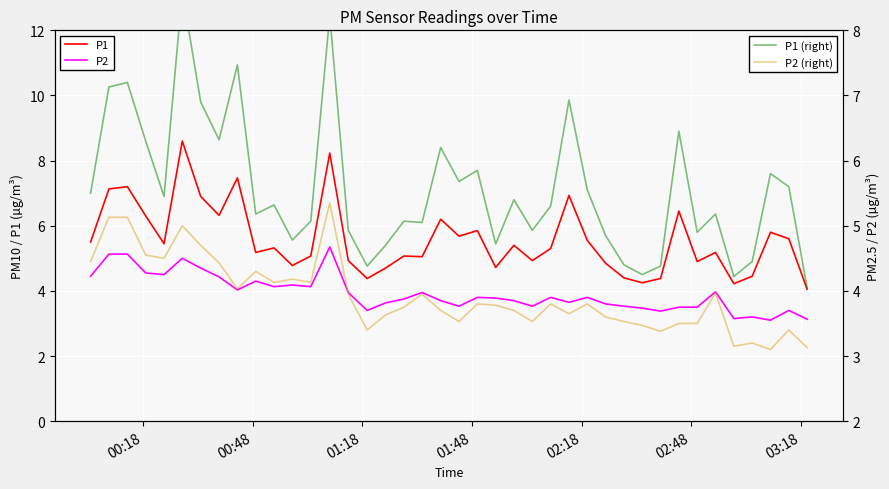

Is it true that P1 (right) equals 9.5 at 21?

False